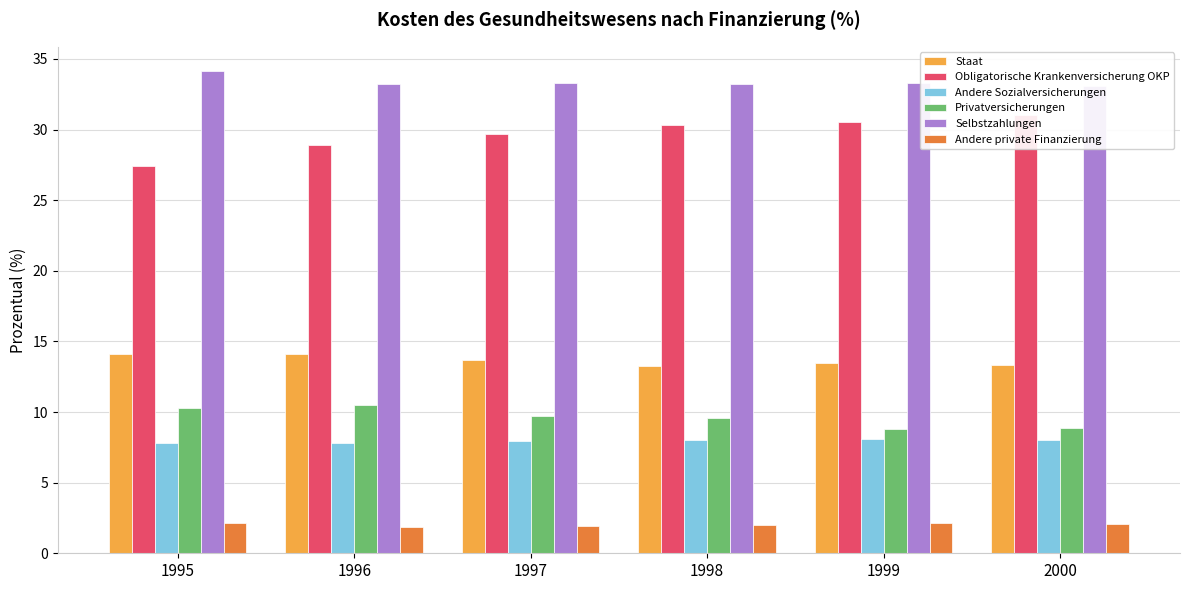

List the labels in order of Selbstzahlungen value, smallest first.

2000, 1996, 1998, 1999, 1997, 1995